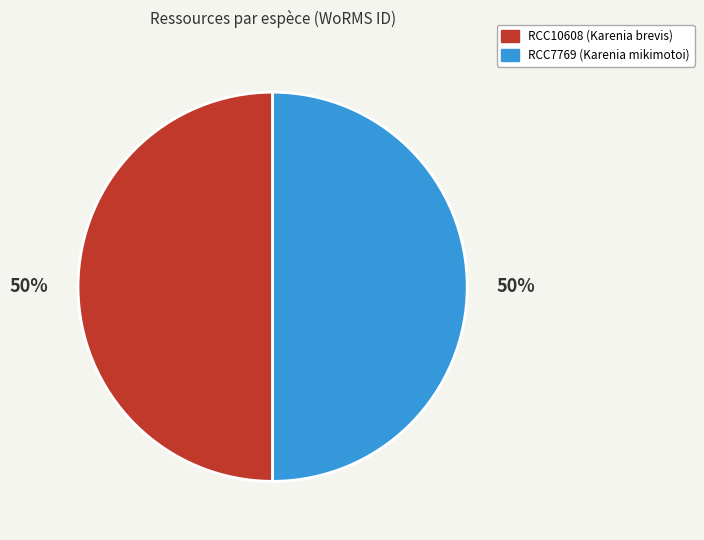

Is the sum of RCC7769 and RCC10608 greater than half?

Yes